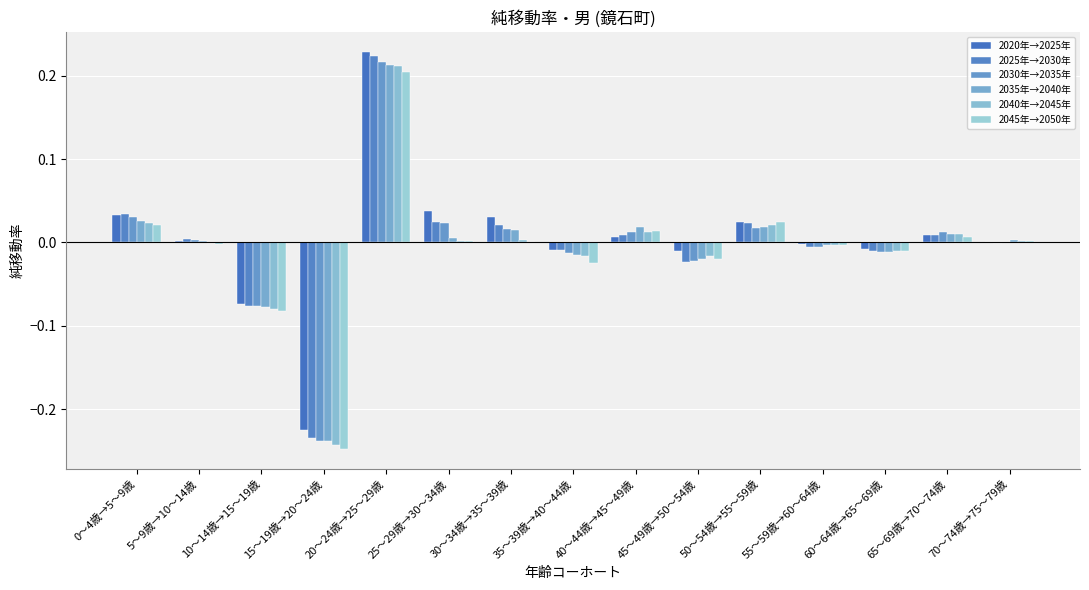

Count the number of categories in the chart.

15